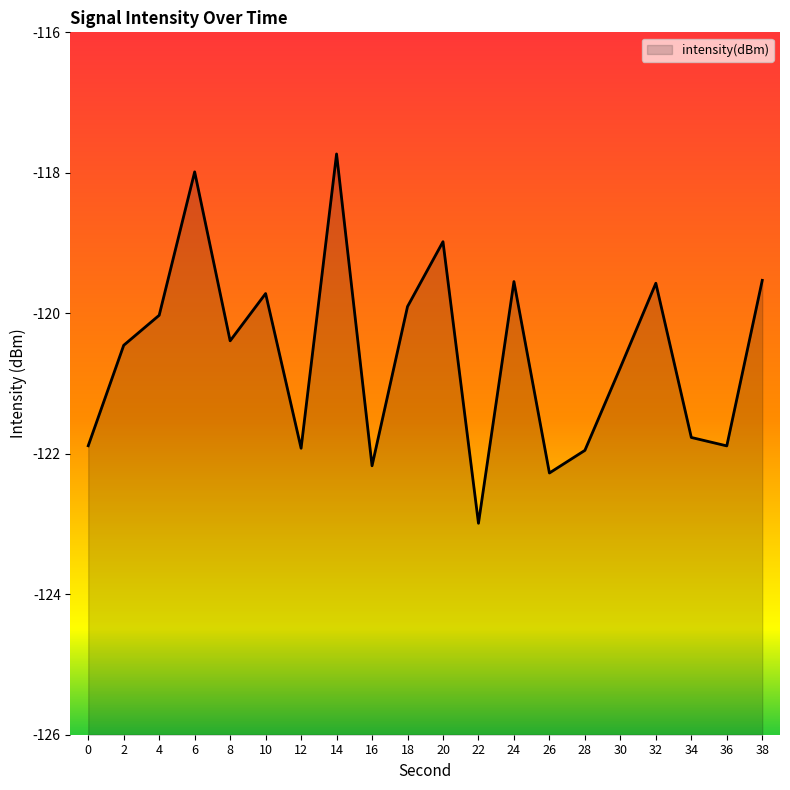

Rank the categories by value from lowest to highest.

22, 26, 16, 28, 12, 36, 0, 34, 30, 2, 8, 4, 18, 10, 32, 24, 38, 20, 6, 14